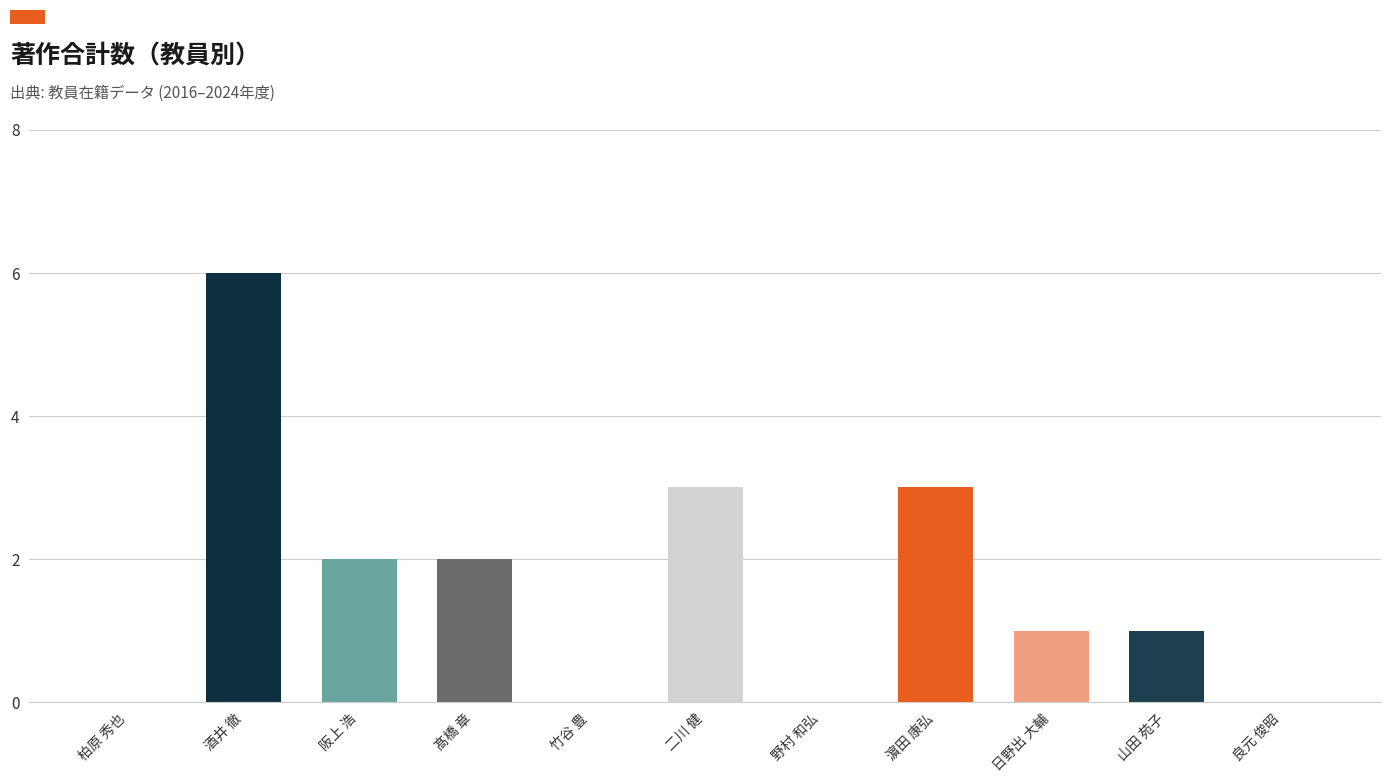

Are the bars grouped side by side (vs. stacked)?

No